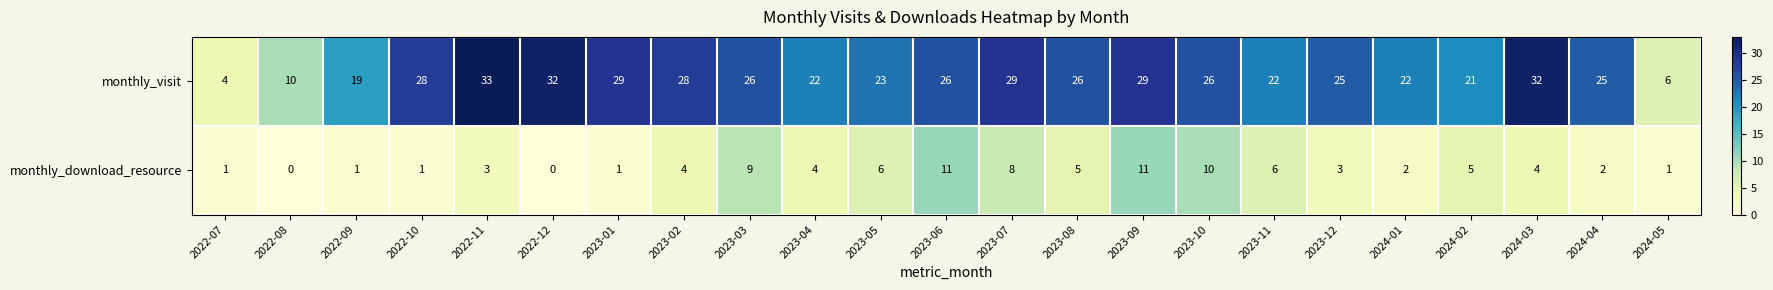

The value of monthly_visit at 2023-04 is 22. True or false?

True